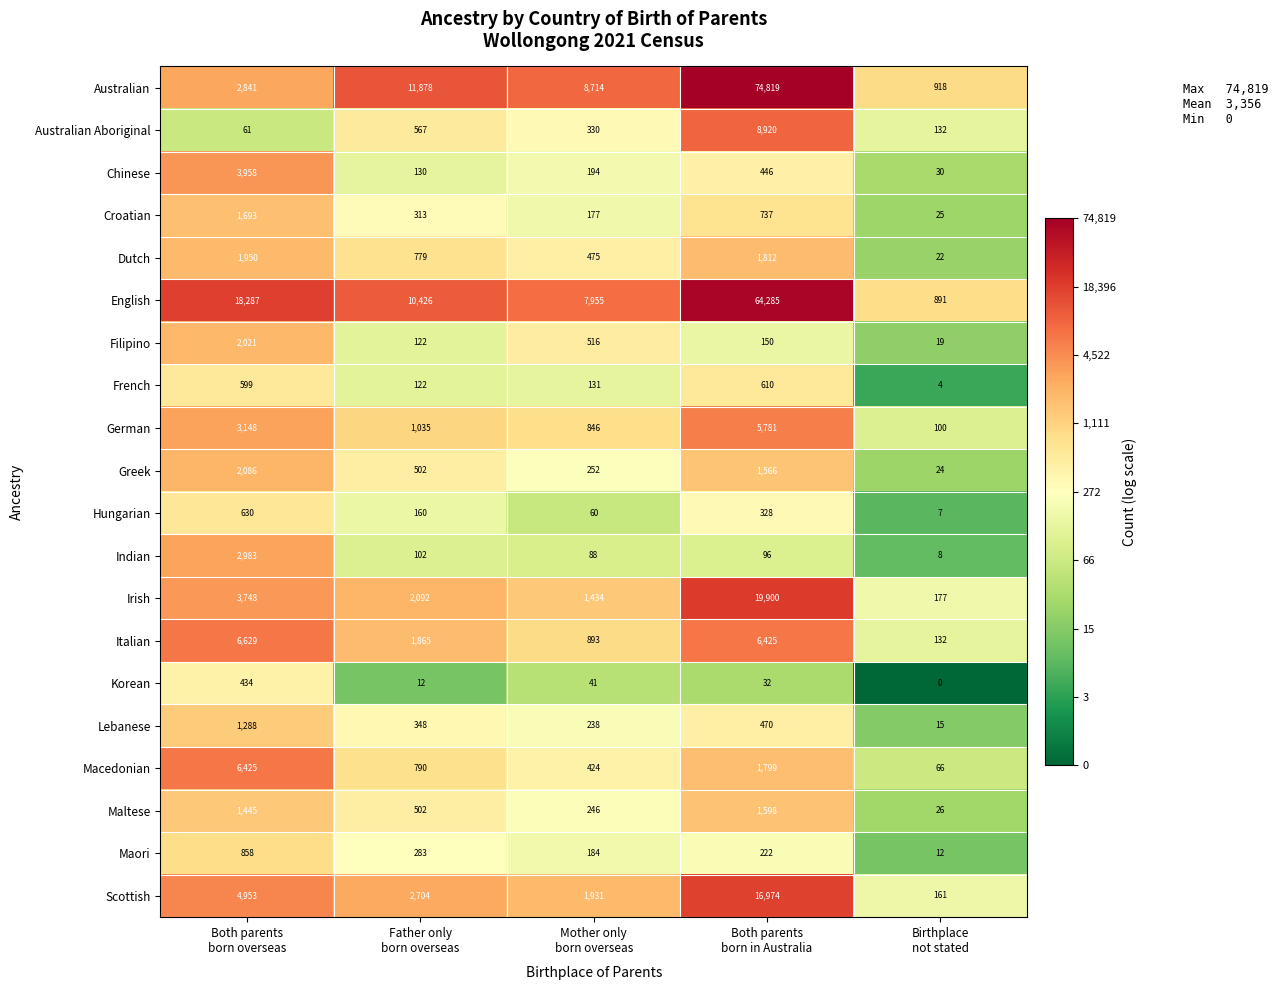

Rank the series by their maximum value, from highest to lowest.

Australian, English, Irish, Scottish, Australian Aboriginal, Italian, Macedonian, German, Chinese, Indian, Greek, Filipino, Dutch, Croatian, Maltese, Lebanese, Maori, Hungarian, French, Korean